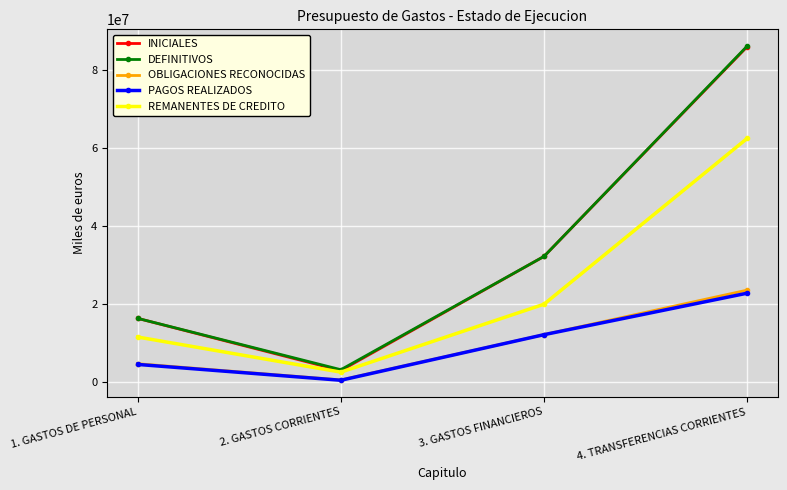

Reading left to right, extract all data points from this chart.

INICIALES: 16373467	3021102	32229493	85885980
DEFINITIVOS: 16380476	3246216	32231855	86030333
OBLIGACIONES RECONOCIDAS: 4777010	625284	12228015	23604995
PAGOS REALIZADOS: 4596121	547228	12208000	22823294
REMANENTES DE CREDITO: 11603466	2620932	20003840	62425338